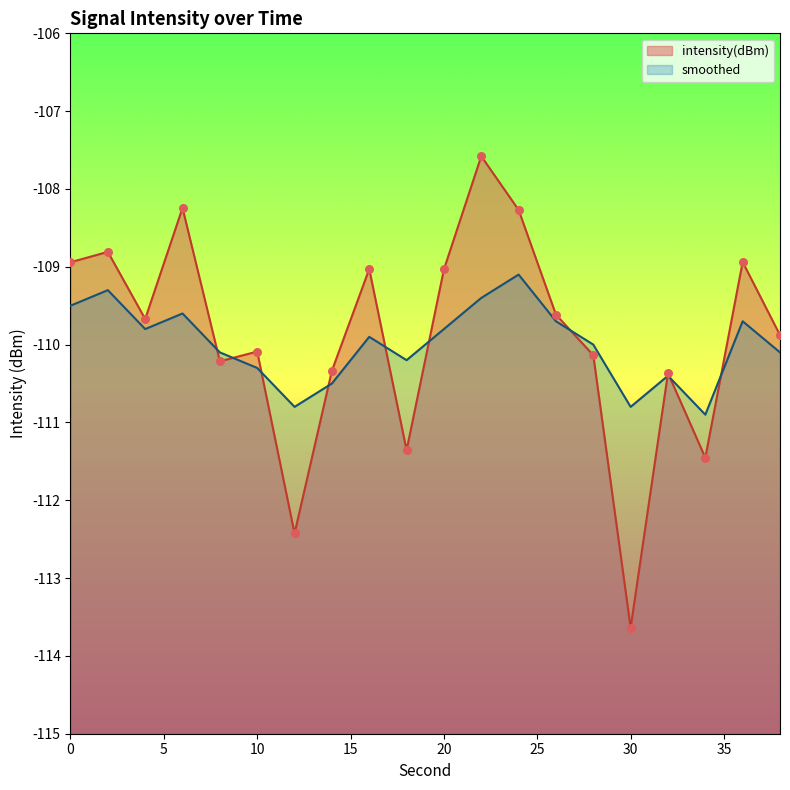

Which series has the largest total across all categories?

intensity(dBm)